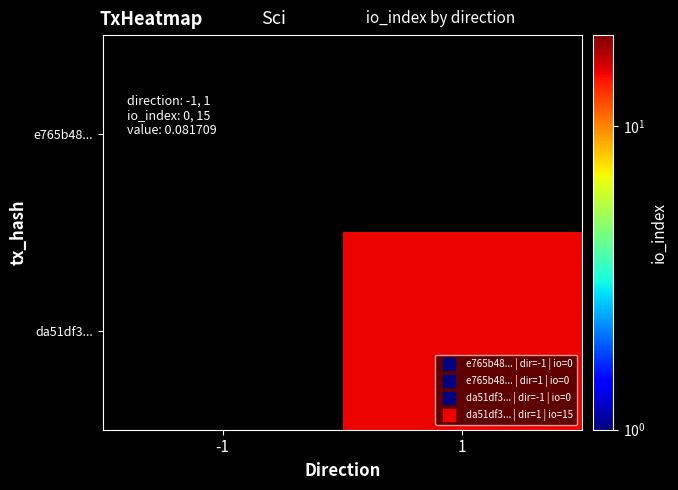

Which has a higher value, 1 or -1?

1